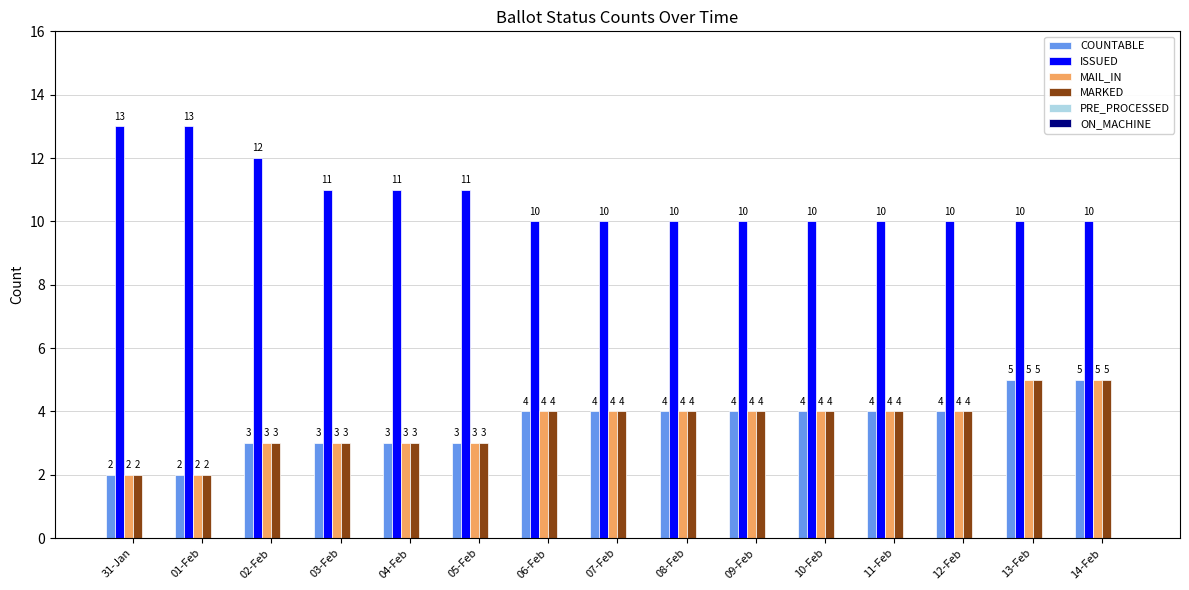

What is the approximate value of MARKED at 13-Feb?

5